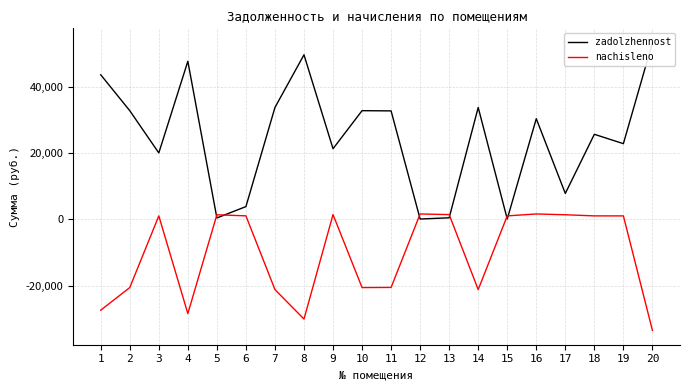

What is the sum of the zadolzhennost values at 19 and 17?

30582.8